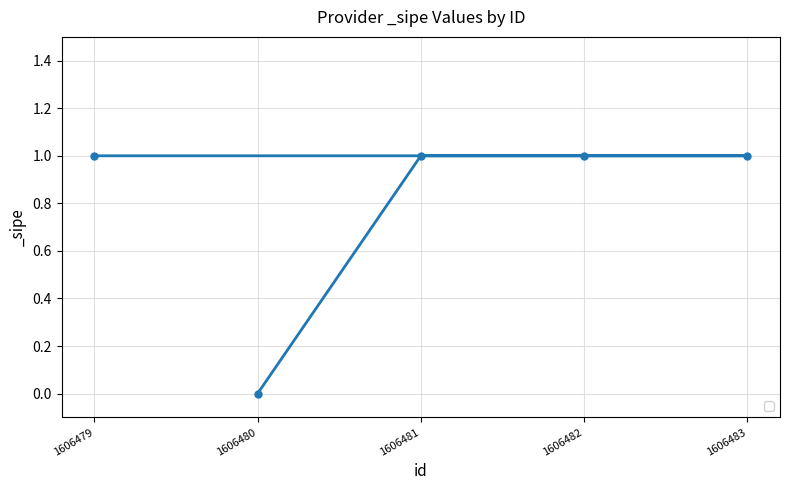

How many lines are shown in the chart?

1